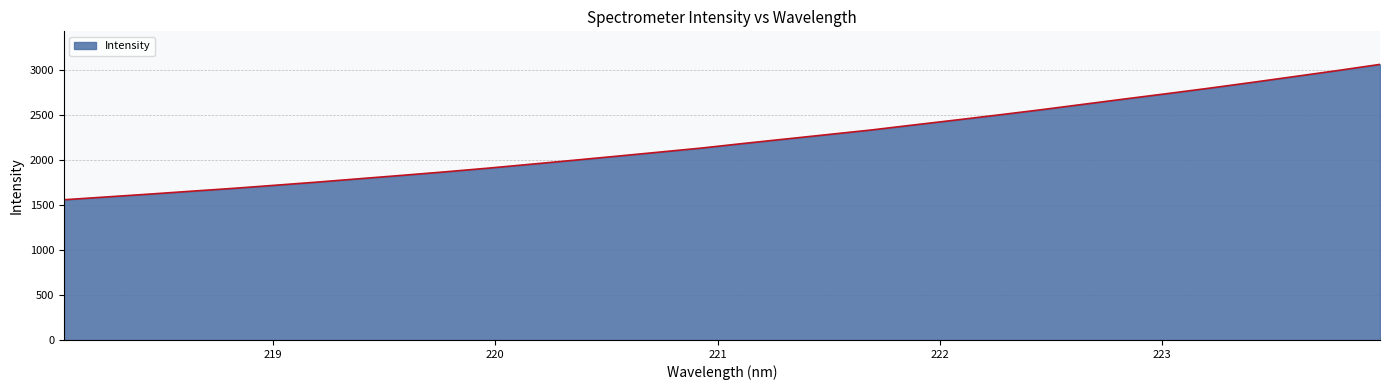

How many categories are shown in the chart?

32